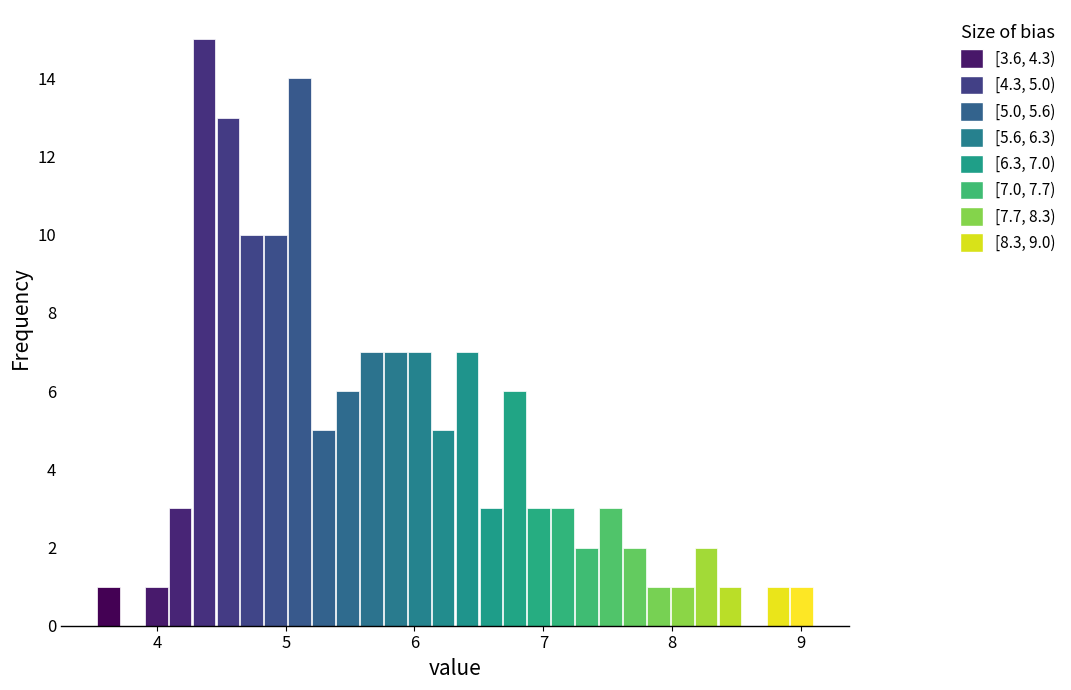

Read against the x-axis, roughly where is the centre of the tallest bar?

4.4